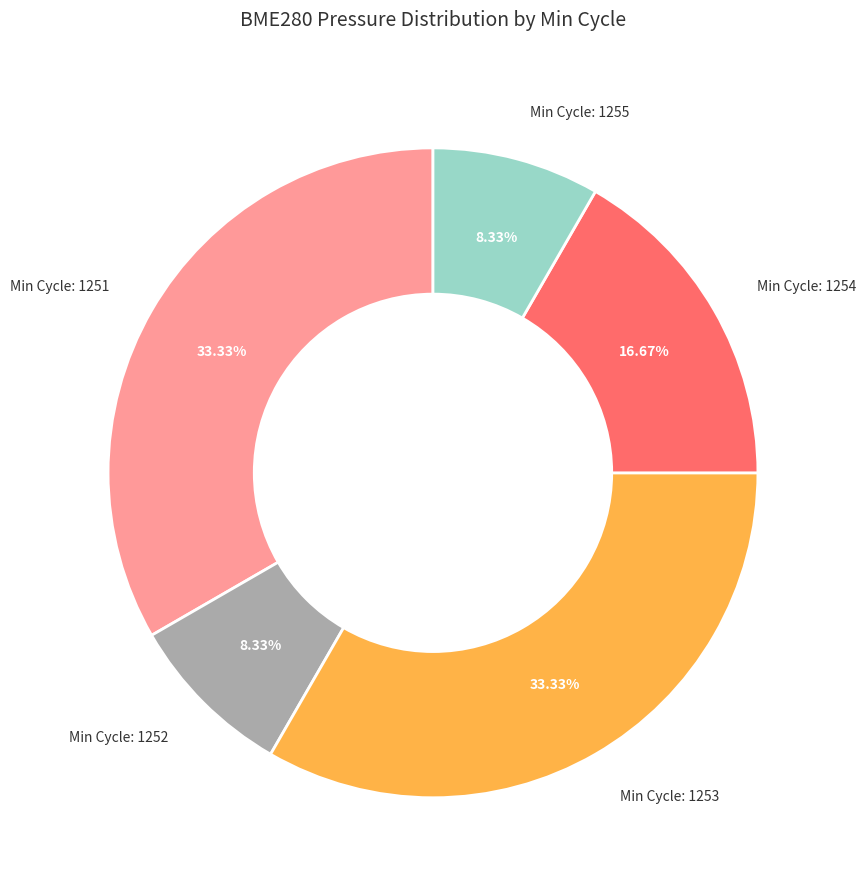

Is there any slice that represents more than half of the pie?

No